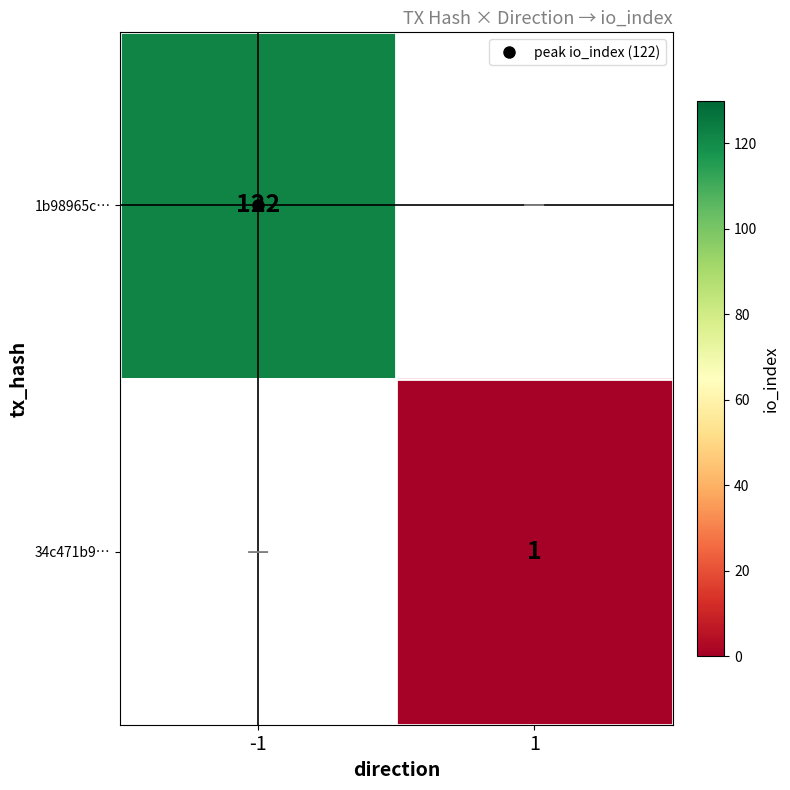

What is the minimum value for 1b98965c…?

122.0